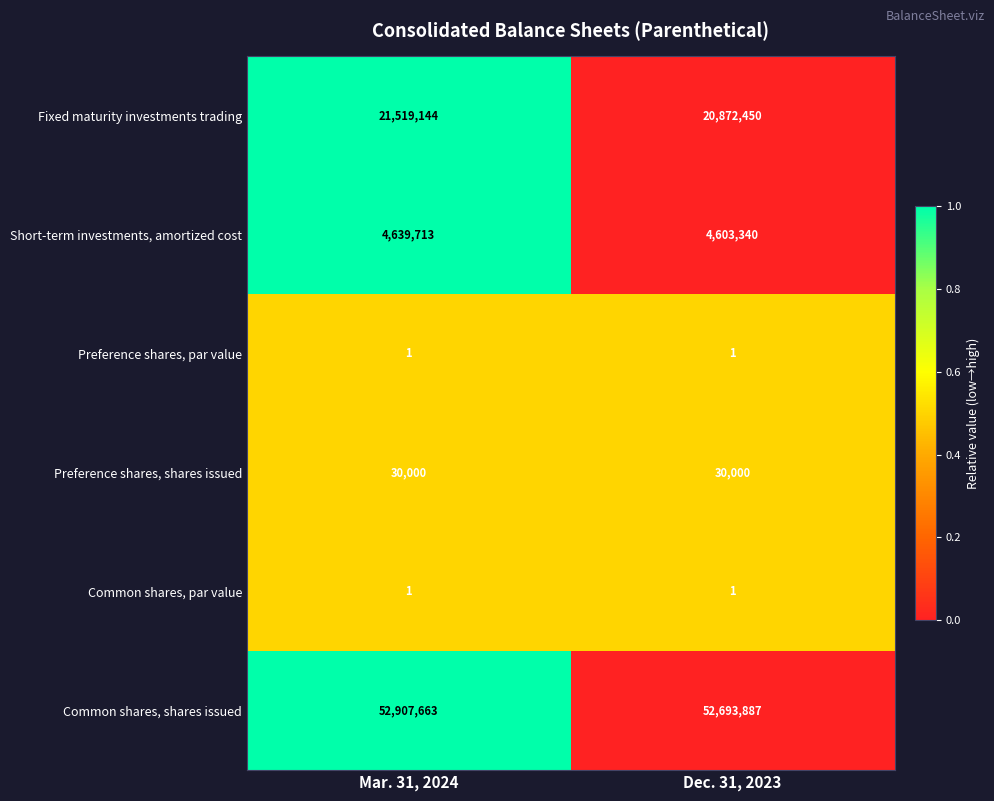

What is the difference between the highest and lowest values at Mar. 31, 2024?

52907662